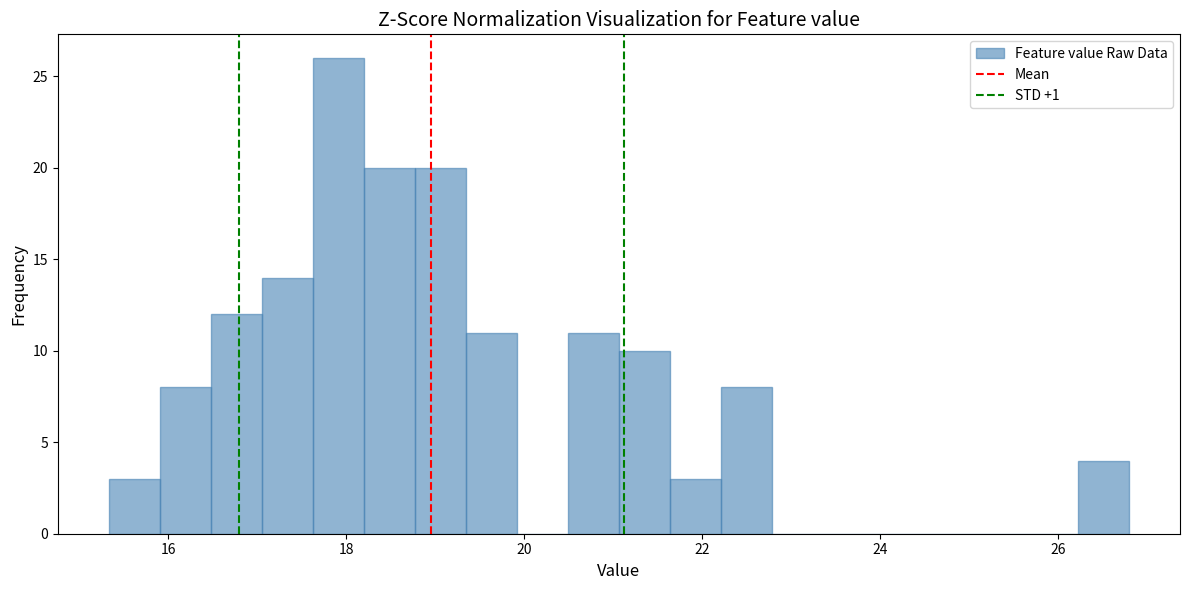

Around what value on the x-axis is the tallest bar? Give the approximate position of its centre, as read against the axis.

18.0